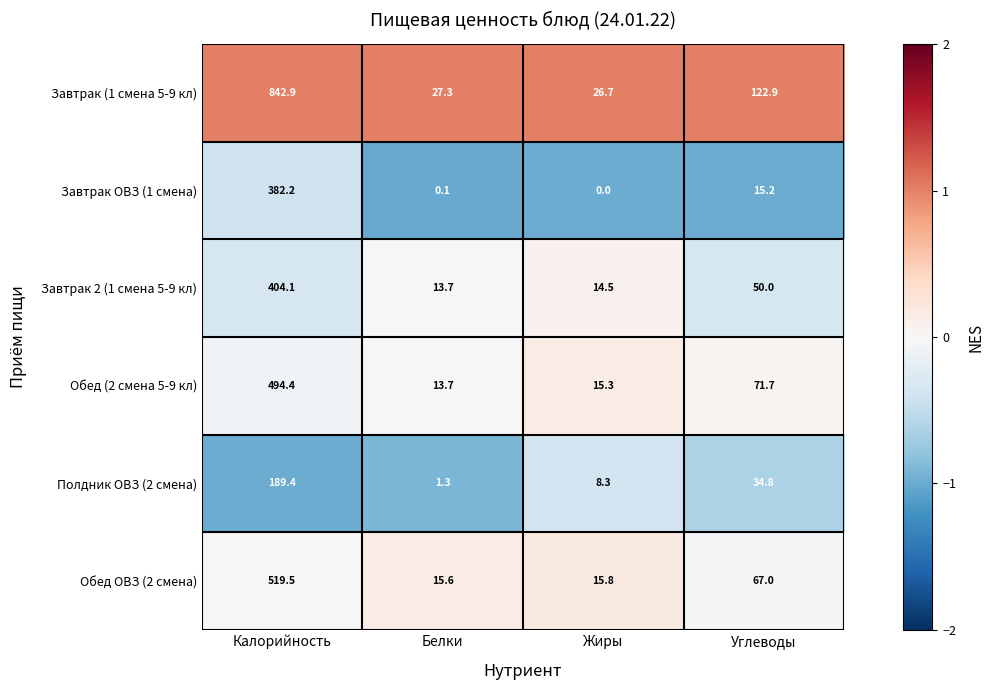

How many data points in Завтрак ОВЗ (1 смена) are above 15?

2